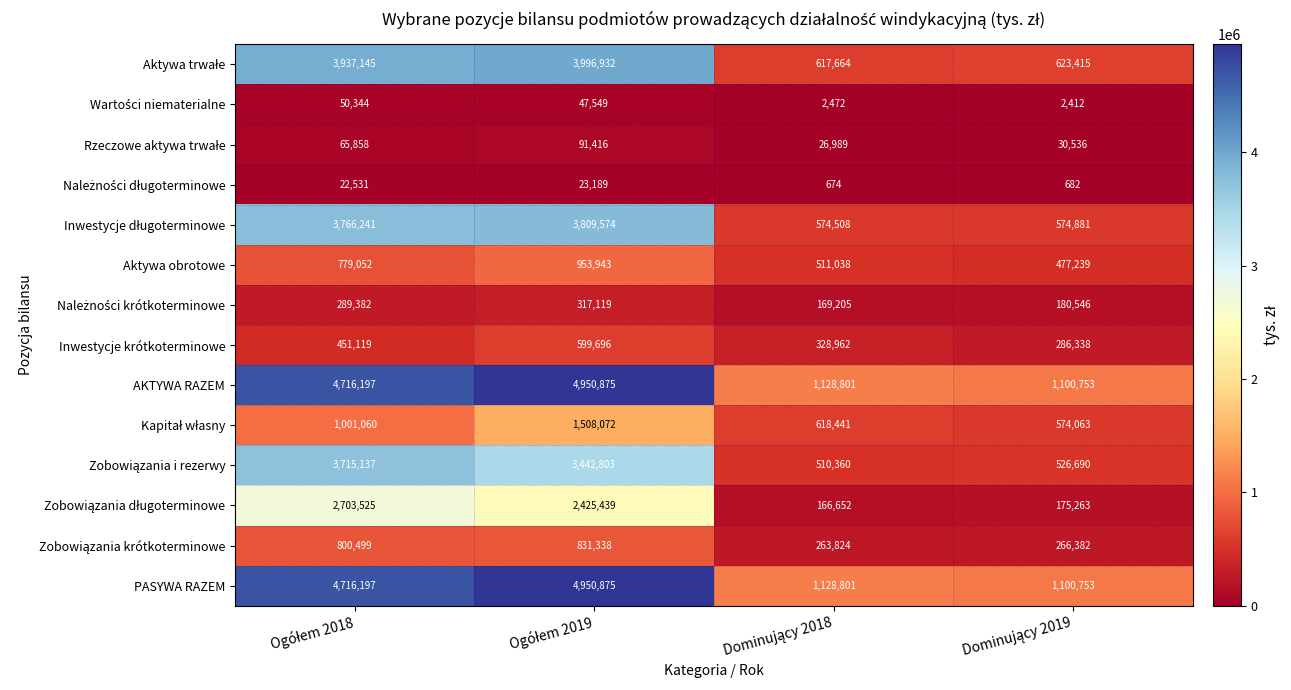

What is the average value of the Inwestycje krótkoterminowe series?

416529